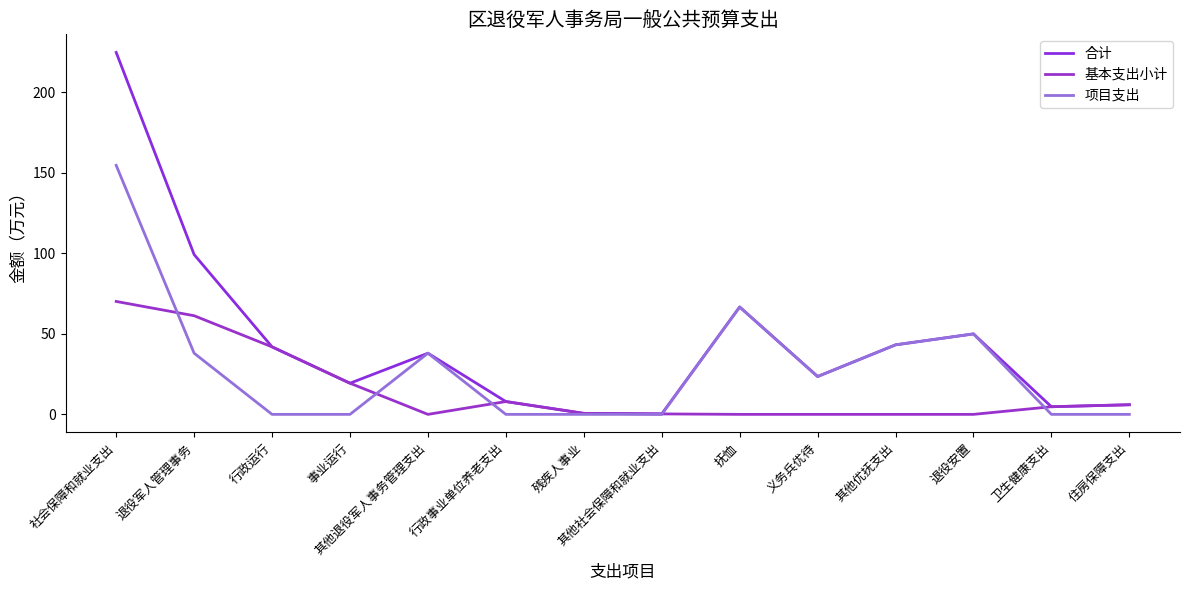

What is the label of the 12th point from the left?

退役安置